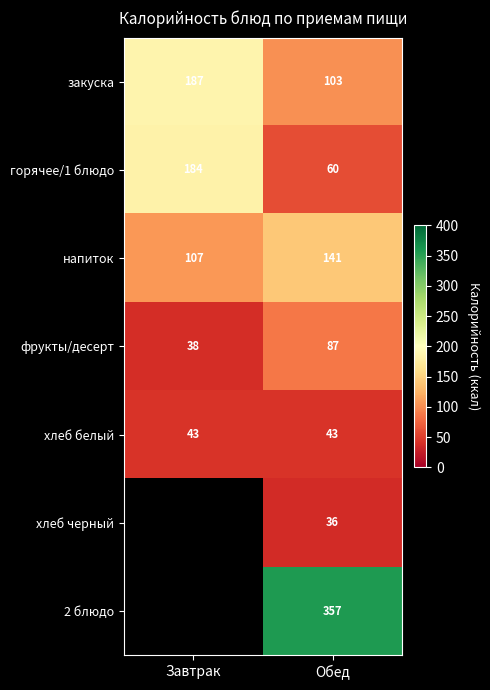

The value of горячее/1 блюдо at Обед is 60. True or false?

True